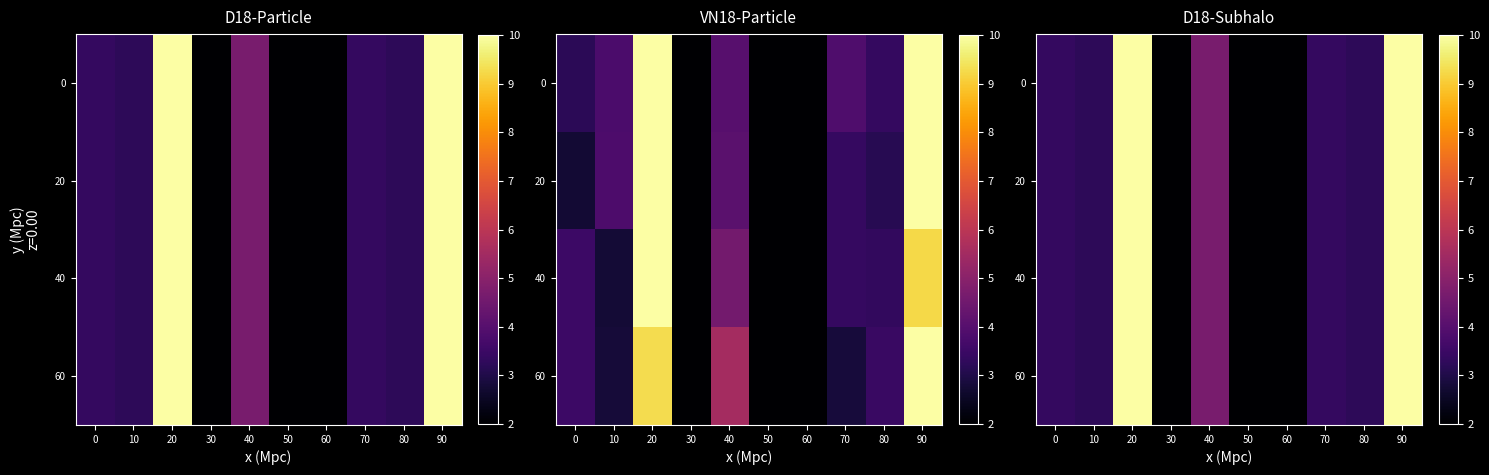

How many series are shown in this chart?

4